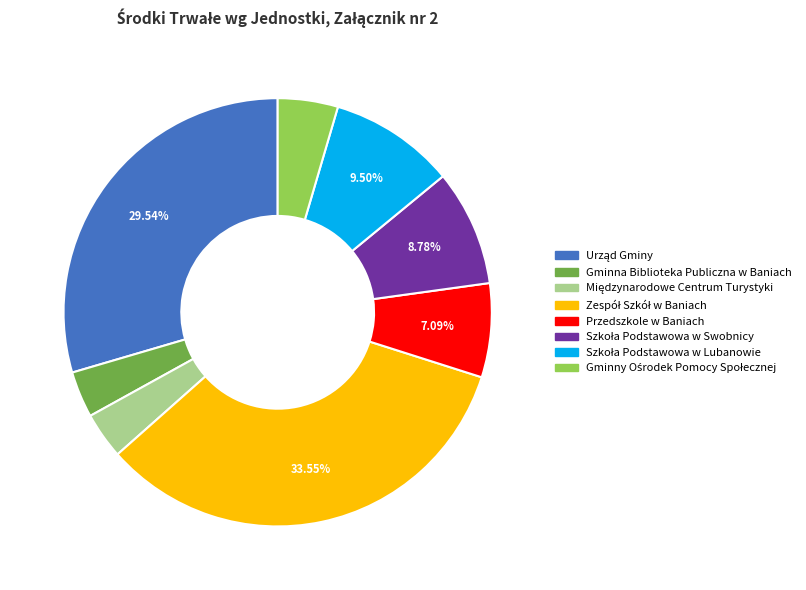

True or false: Gminna Biblioteka Publiczna w Baniach accounts for 9% of the total.

False